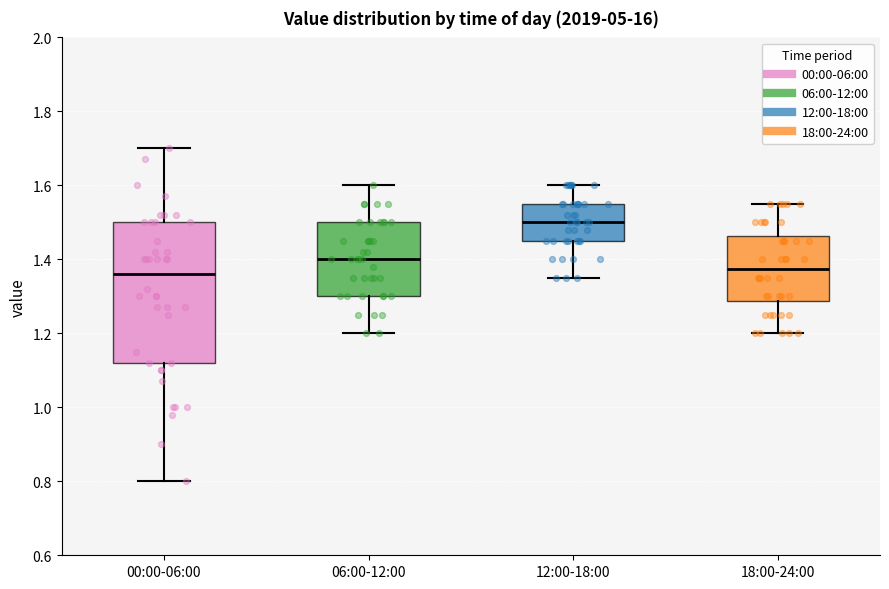

Where is the upper edge of the box for 06:00-12:00 on the y-axis? The values are not printed on the chart, so give them approximately, as read against the axis.

1.50